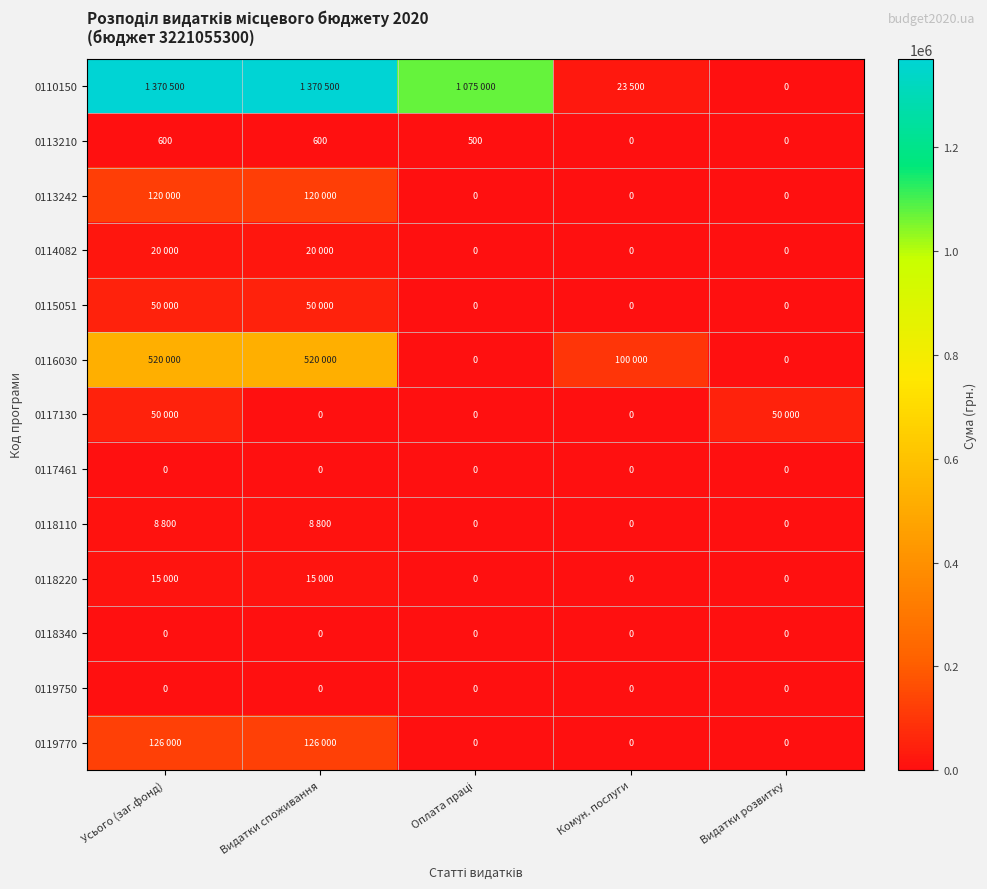

The value of 0119750 at Усього (заг.фонд) is 0. True or false?

True